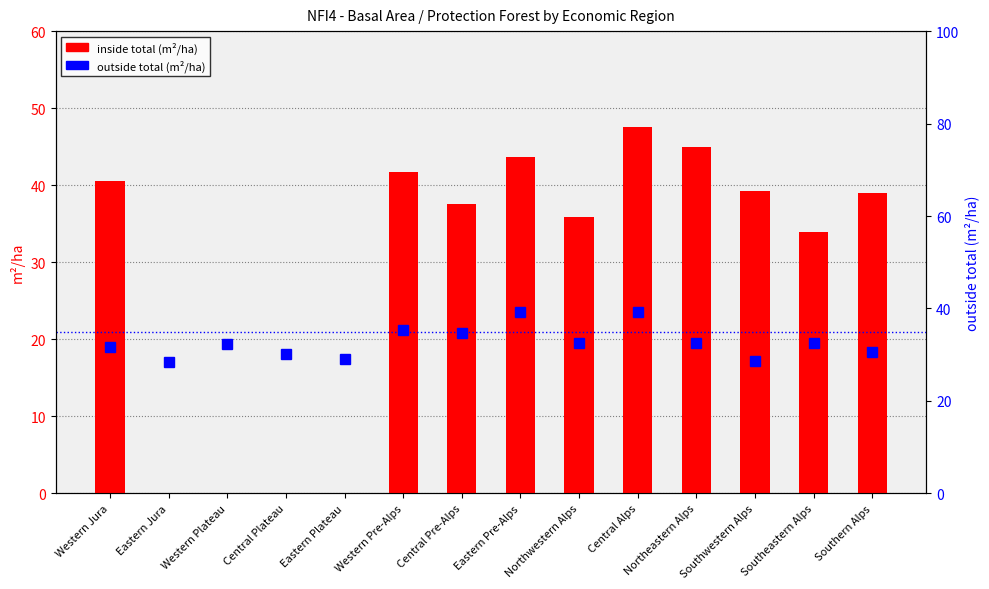

Which label corresponds to the smallest value in the chart?

Eastern Jura